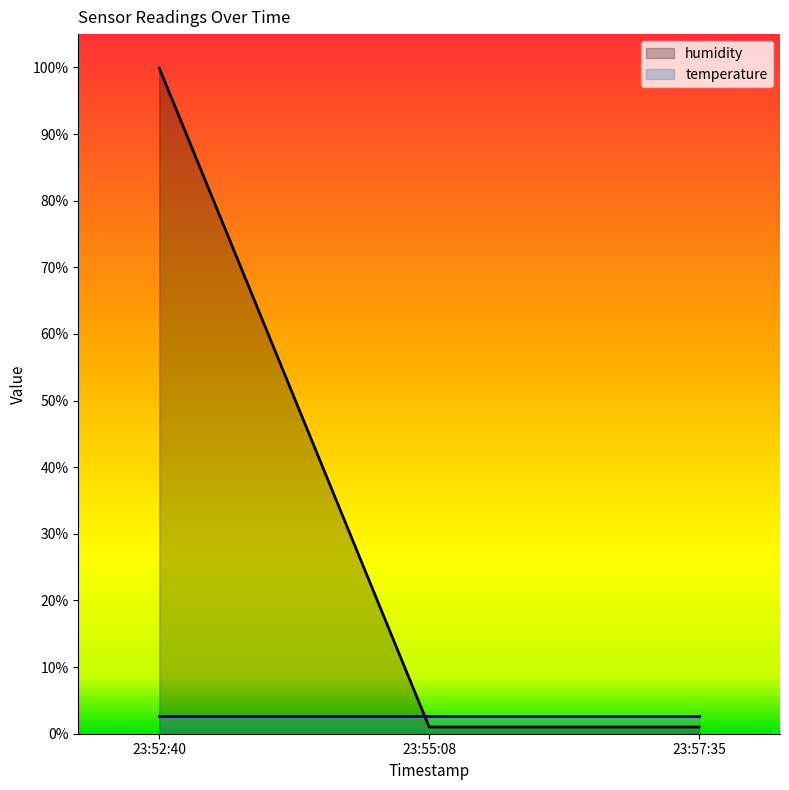

Rank the series by their average value, from lowest to highest.

temperature, humidity